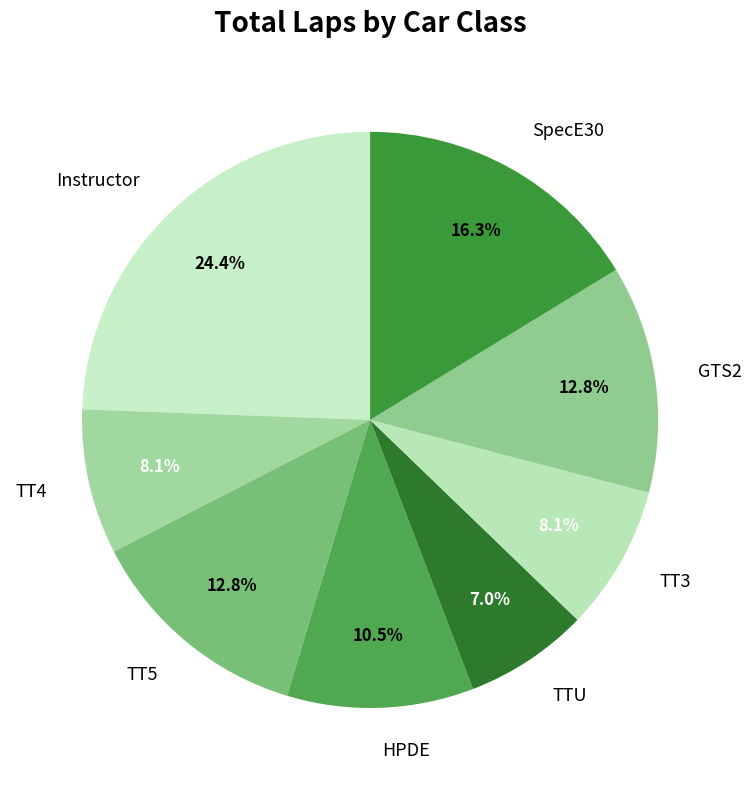

Approximately how many times larger is the value at TT5 compared to HPDE?

1.2